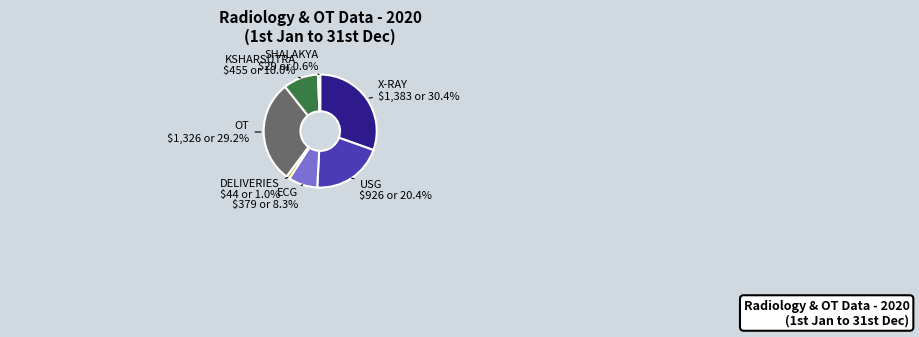

To the nearest percent, what is the difference between the DELIVERIES and USG slice percentages?

19%